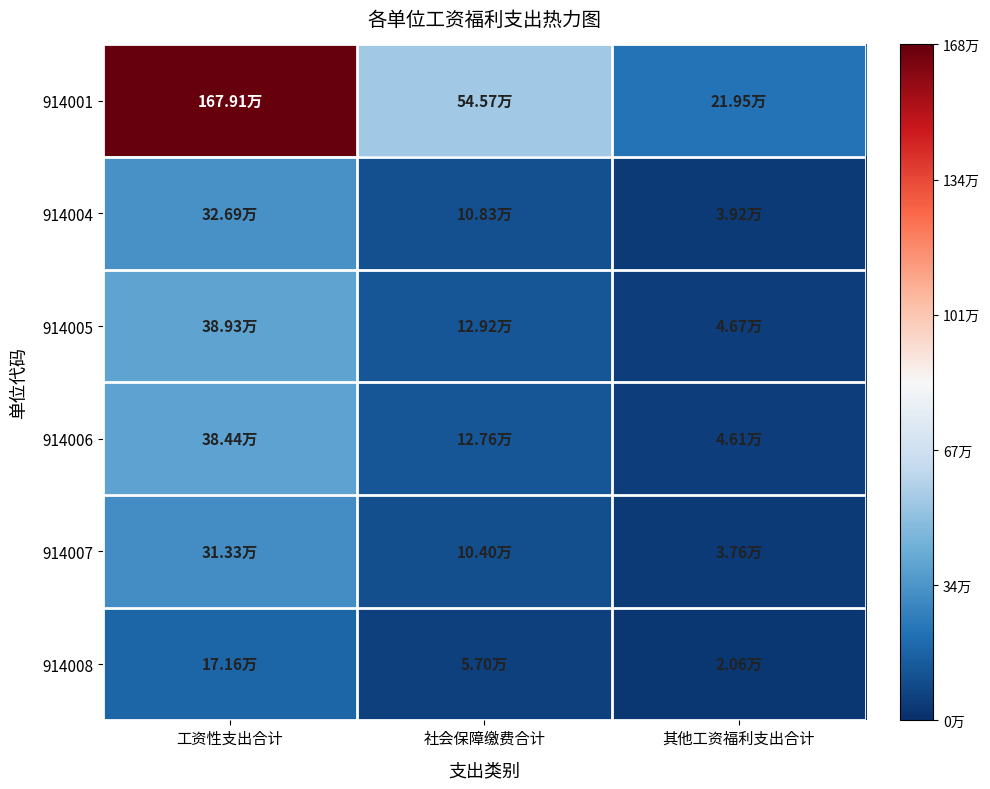

Between 工资性支出合计 and 社会保障缴费合计, which series saw the biggest shift?

914001